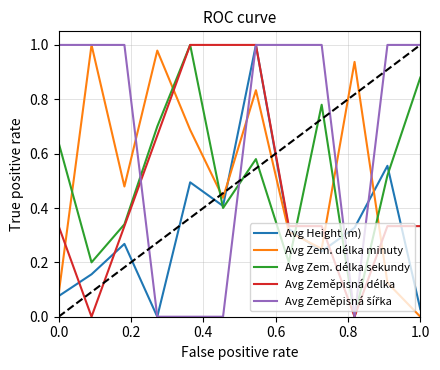

How many times do Avg Zem. délka minuty and Avg Zem. délka sekundy cross each other?

6